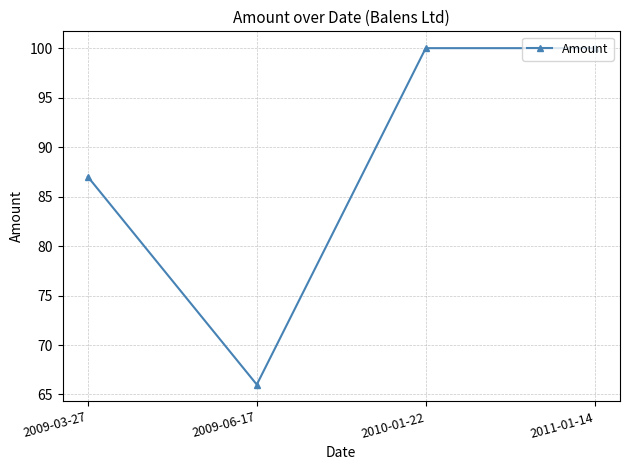

At which category does the chart reach its minimum across all series?

2009-06-17